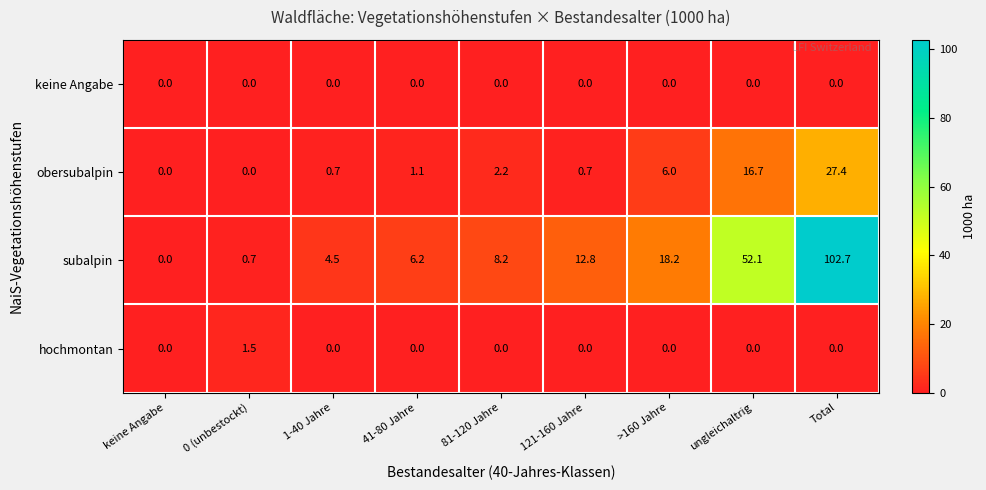

What is the maximum value shown in the chart?

102.7